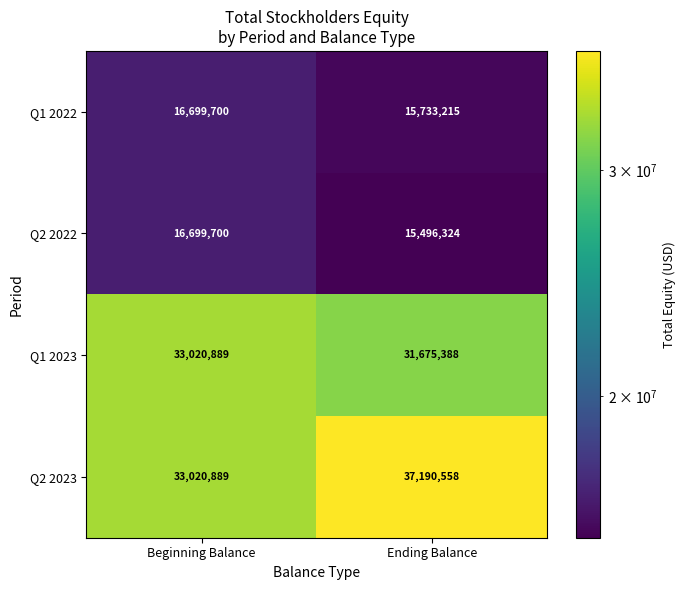

Is it true that Q1 2022 equals 27030357 at Ending Balance?

False